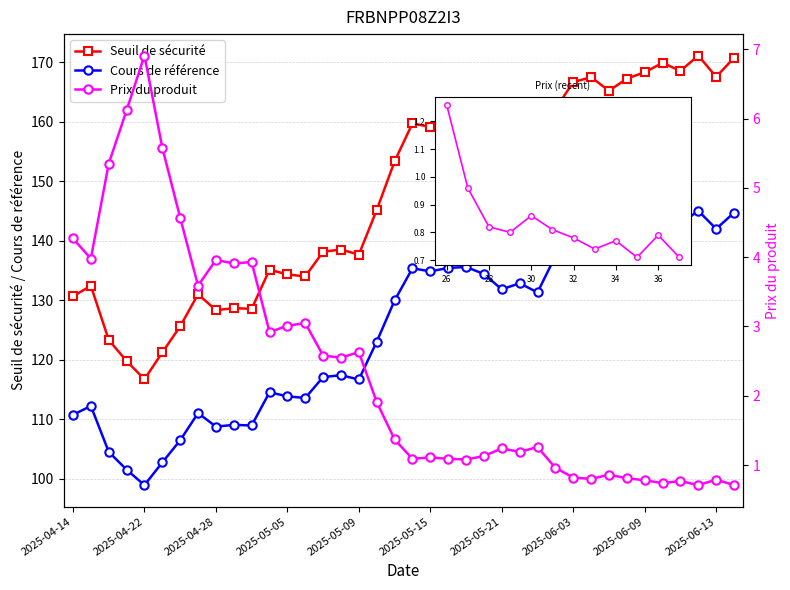

The value of Seuil de sécurité at 2025-06-03 is 221.9. True or false?

False